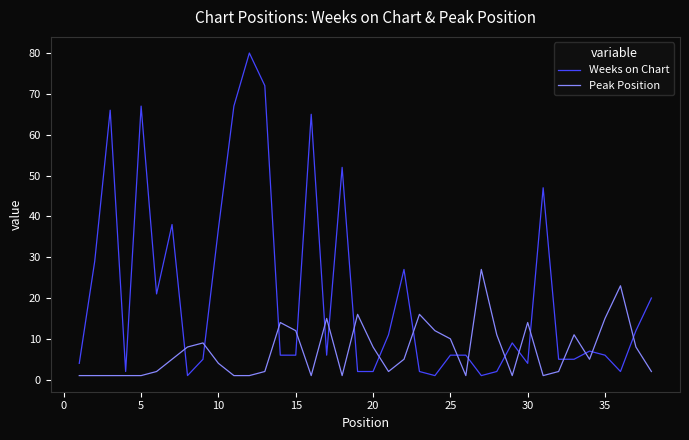

True or false: Peak Position and Weeks on Chart intersect in this chart.

True